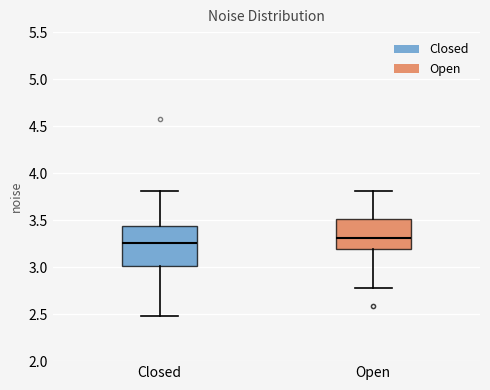

Where does the lower whisker of the box for Closed end on the y-axis? The values are not printed on the chart, so give them approximately, as read against the axis.

2.50